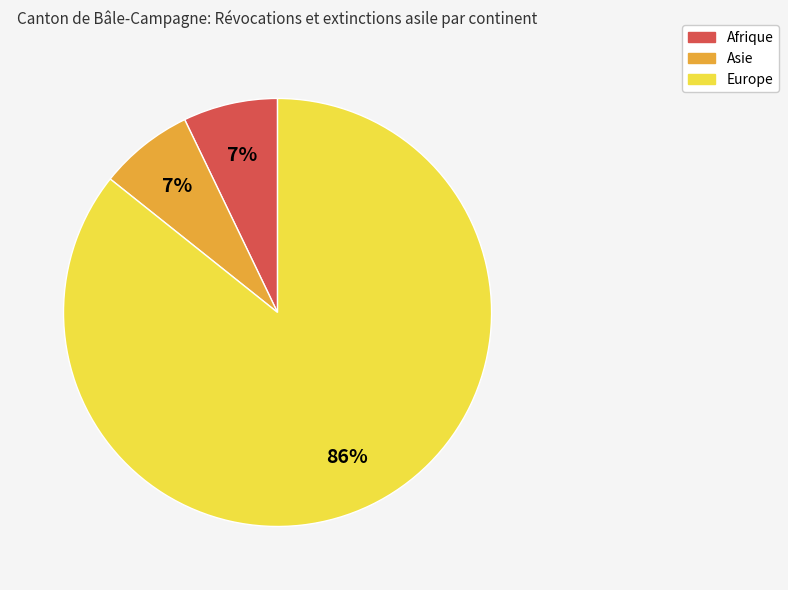

To the nearest percent, what is the average slice percentage?

33%